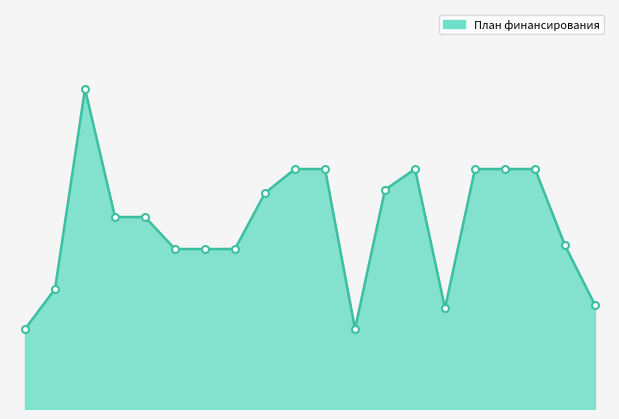

How many lines are shown in the chart?

1